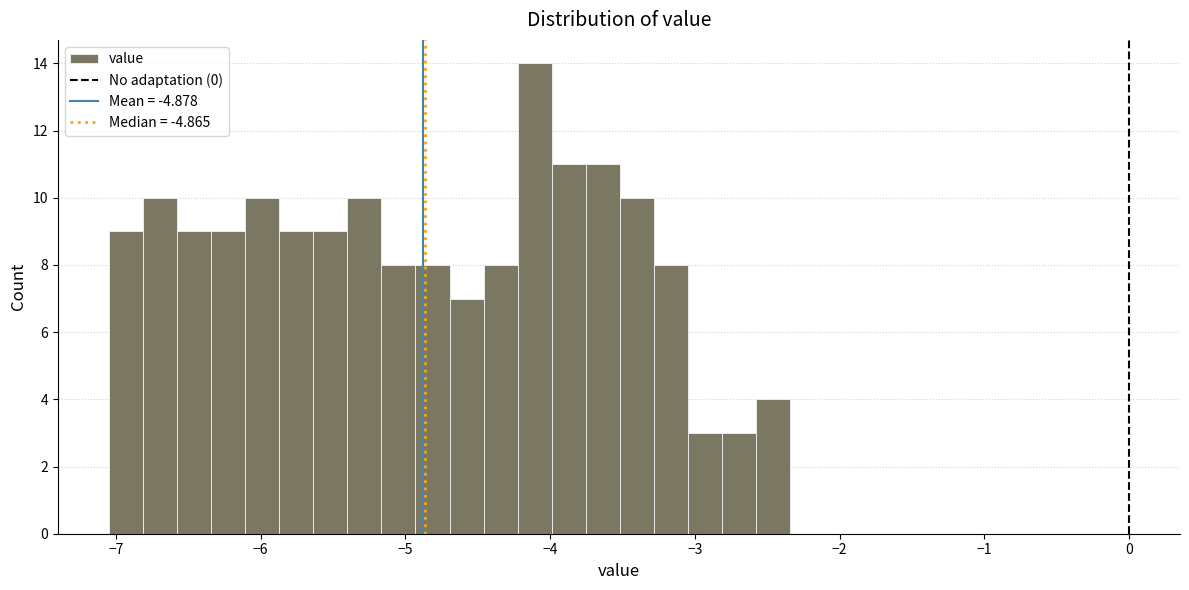

Read against the x-axis, roughly where is the centre of the tallest bar?

-4.1